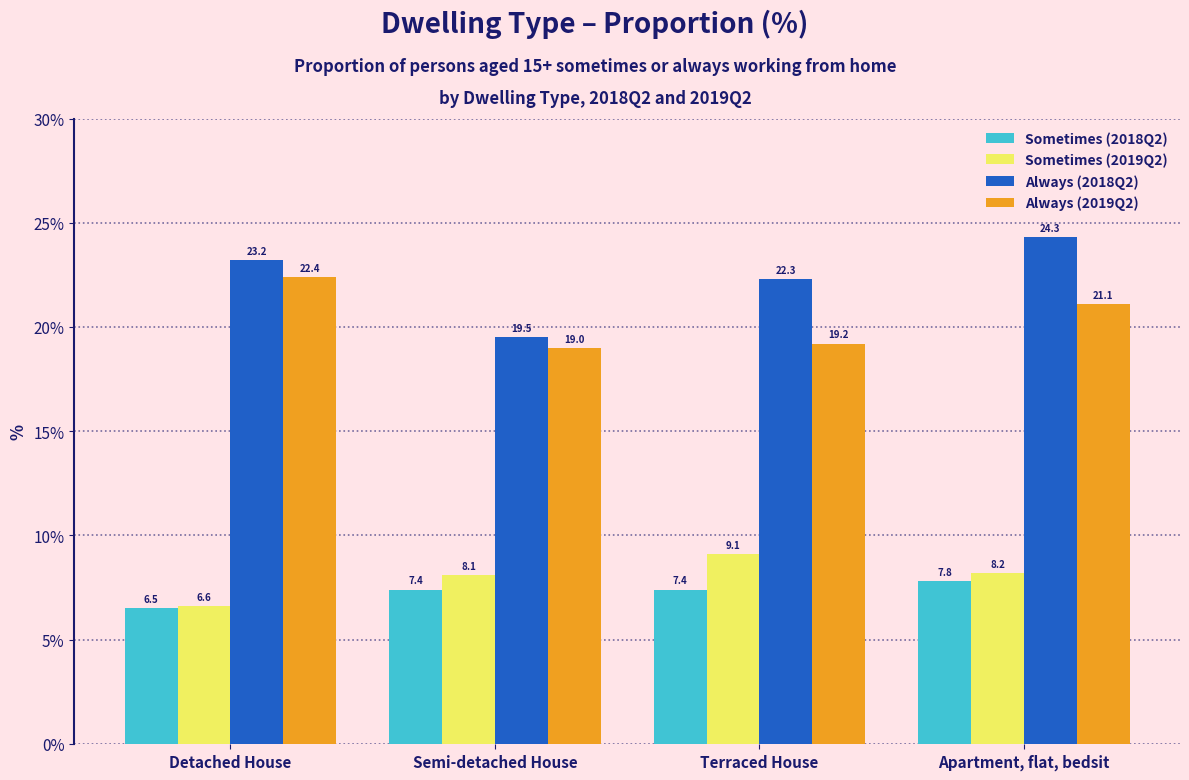

Is it true that Sometimes (2019Q2) equals 2.0 at Apartment, flat, bedsit?

False